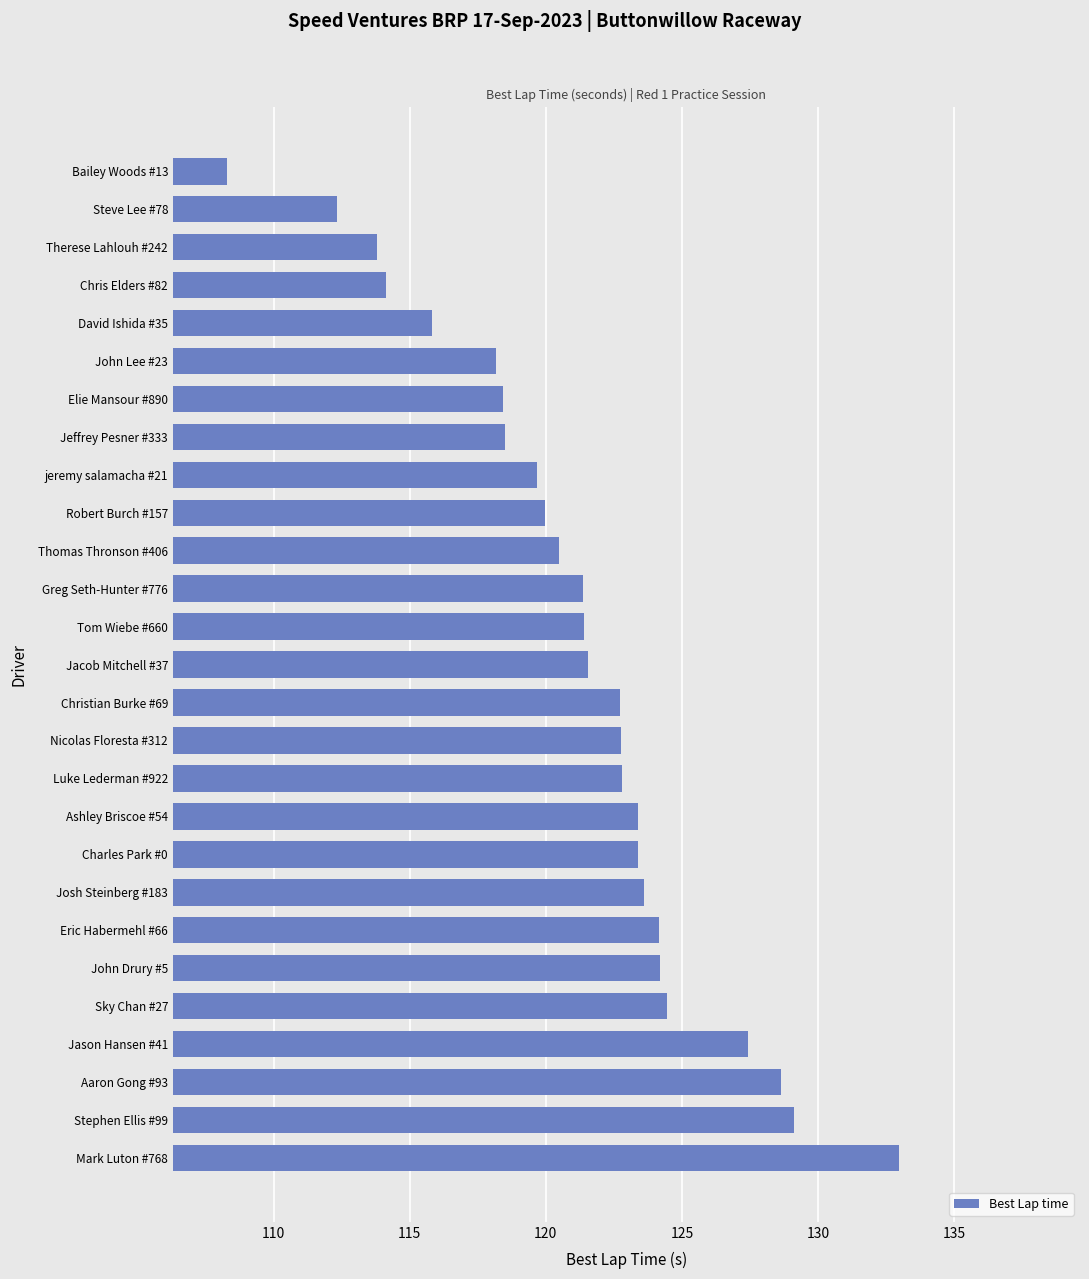

True or false: the data shows 67.3 at Bailey Woods #13.

False